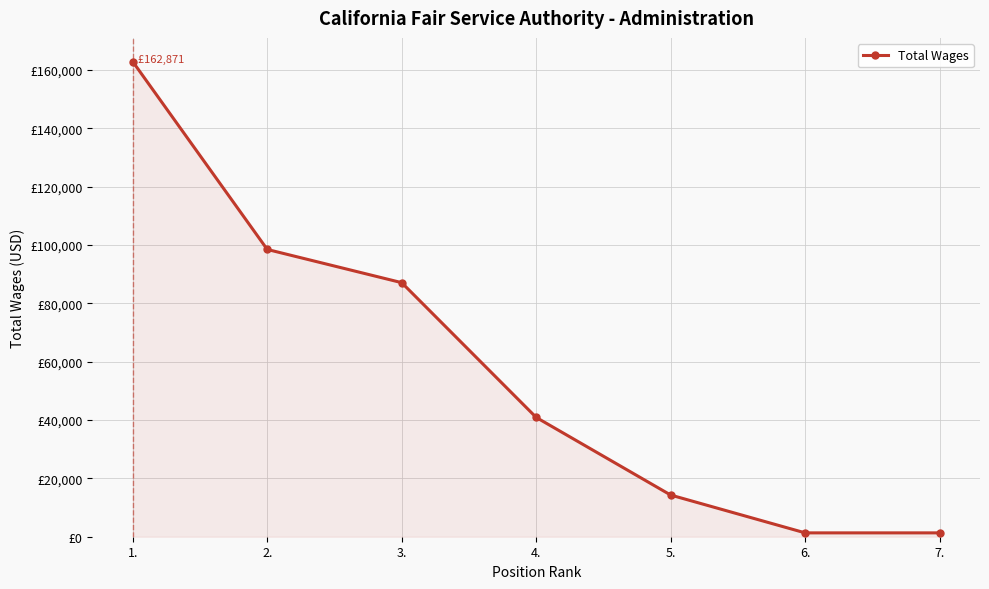

Does the chart have visible grid lines?

Yes